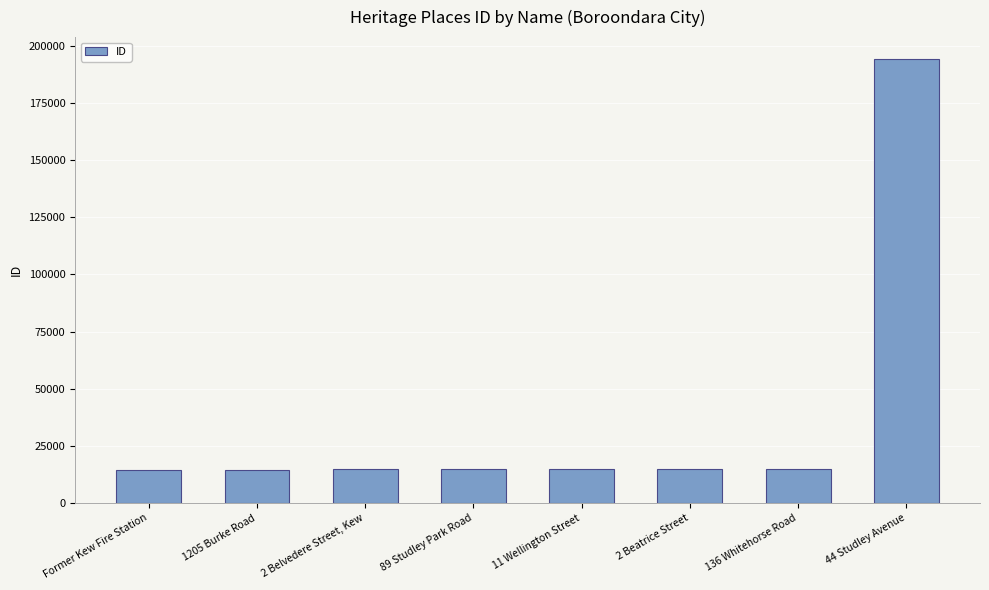

At which category does the chart reach its peak across all series?

44 Studley Avenue